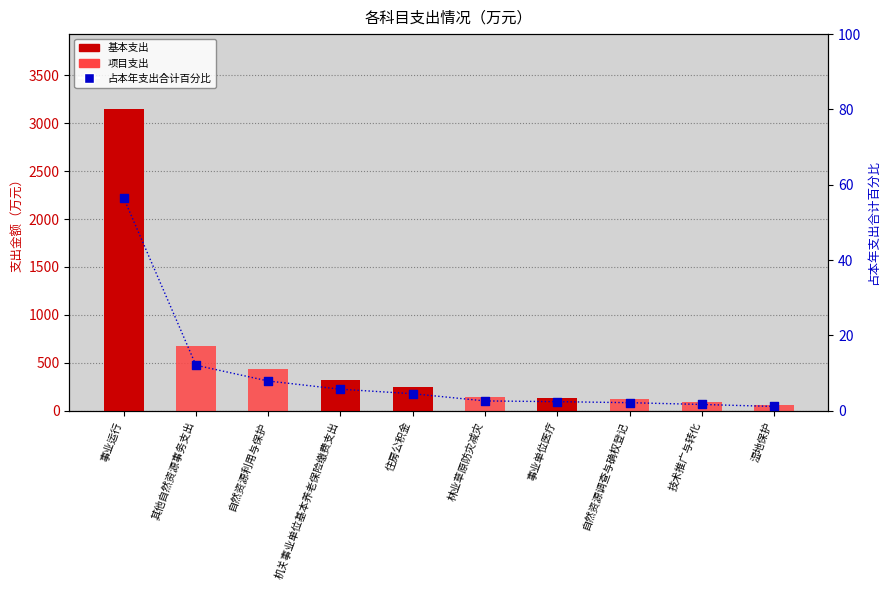

Which series has the widest spread of Y values?

基本支出